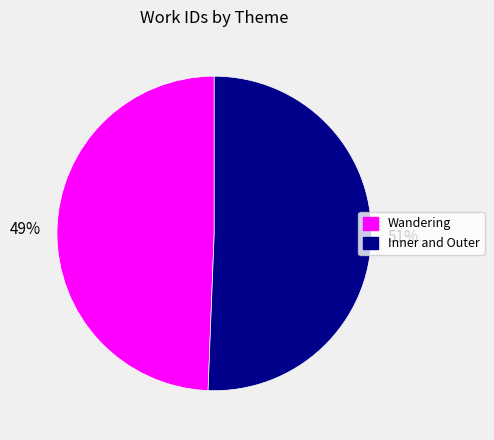

Does any single category account for the majority?

Yes